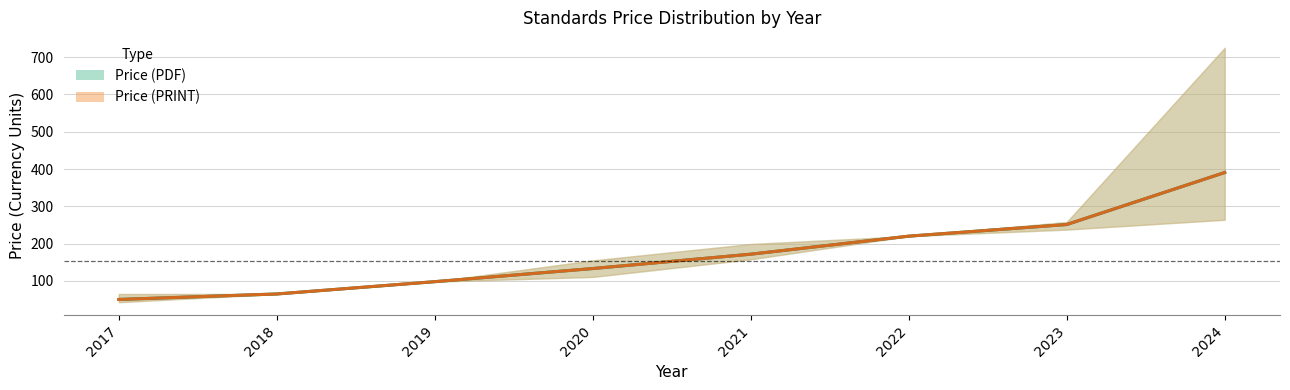

Rank the series at 2022 from highest to lowest value.

Price (PDF) mean, Price (PRINT) mean